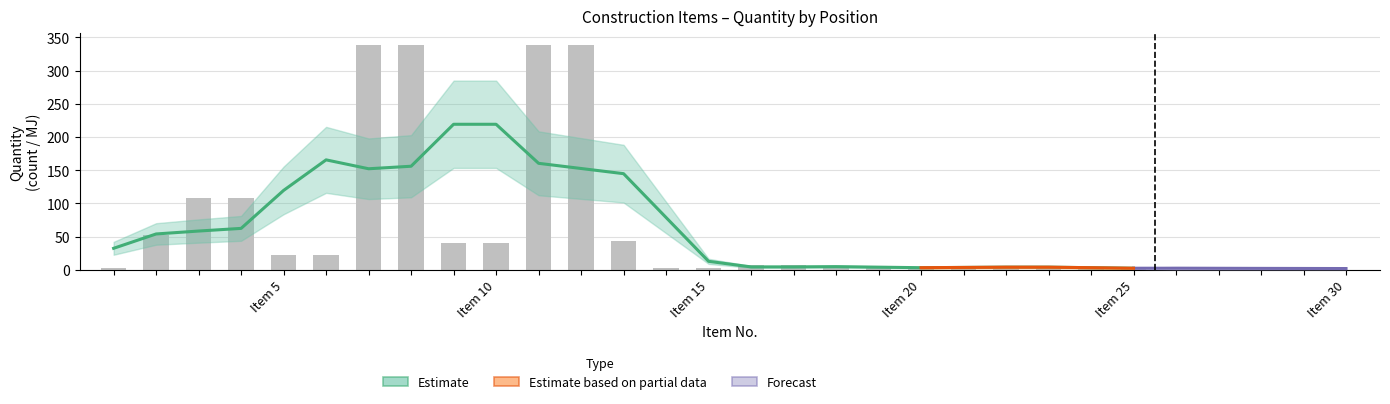

Between 13 and 5, which is larger?

13